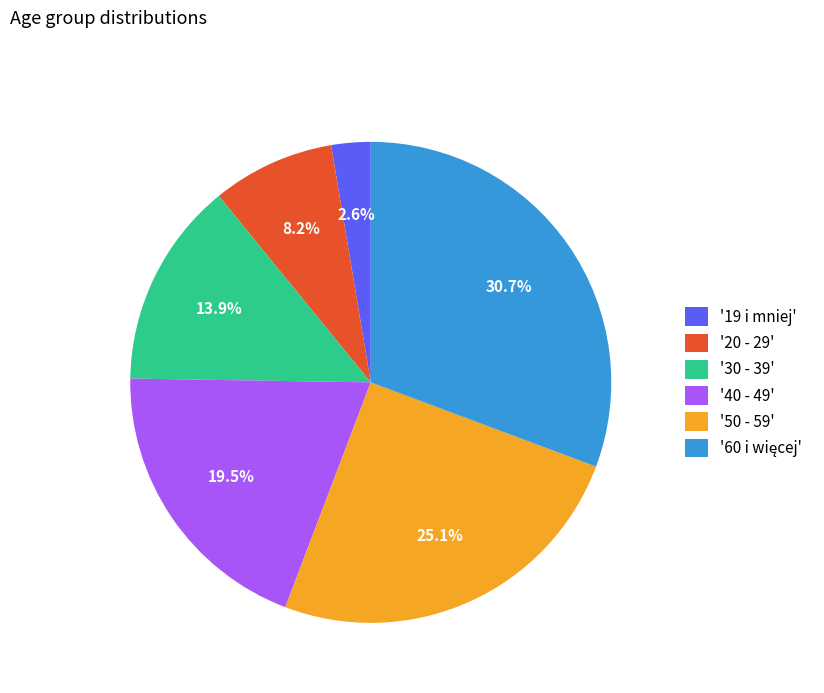

Count the number of slices in the pie.

6